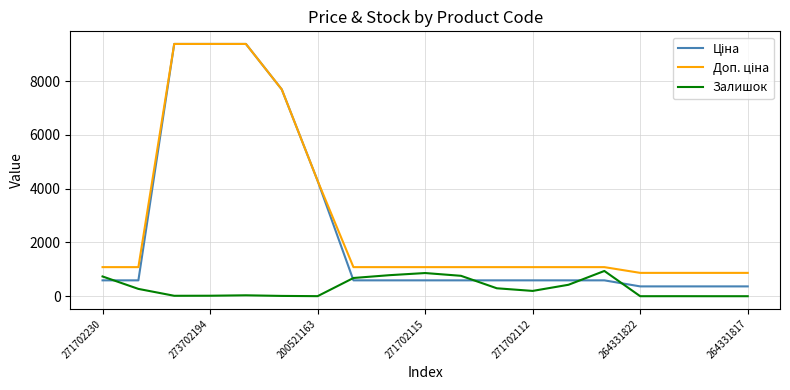

What is the average value of the Доп. ціна series?

2864.7